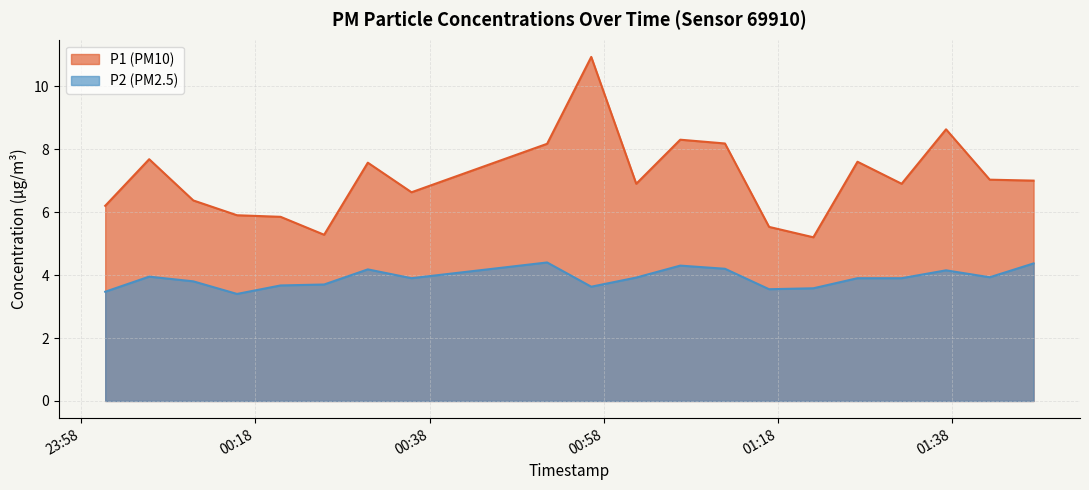

What are all the series names shown in the legend?

P1, P2